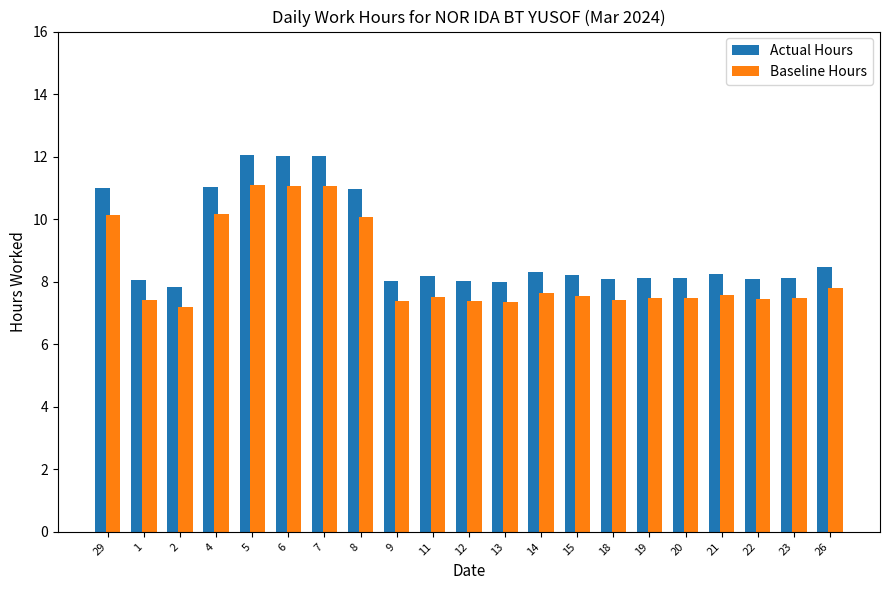

Rank the series by their average value, from lowest to highest.

Baseline Hours, Actual Hours